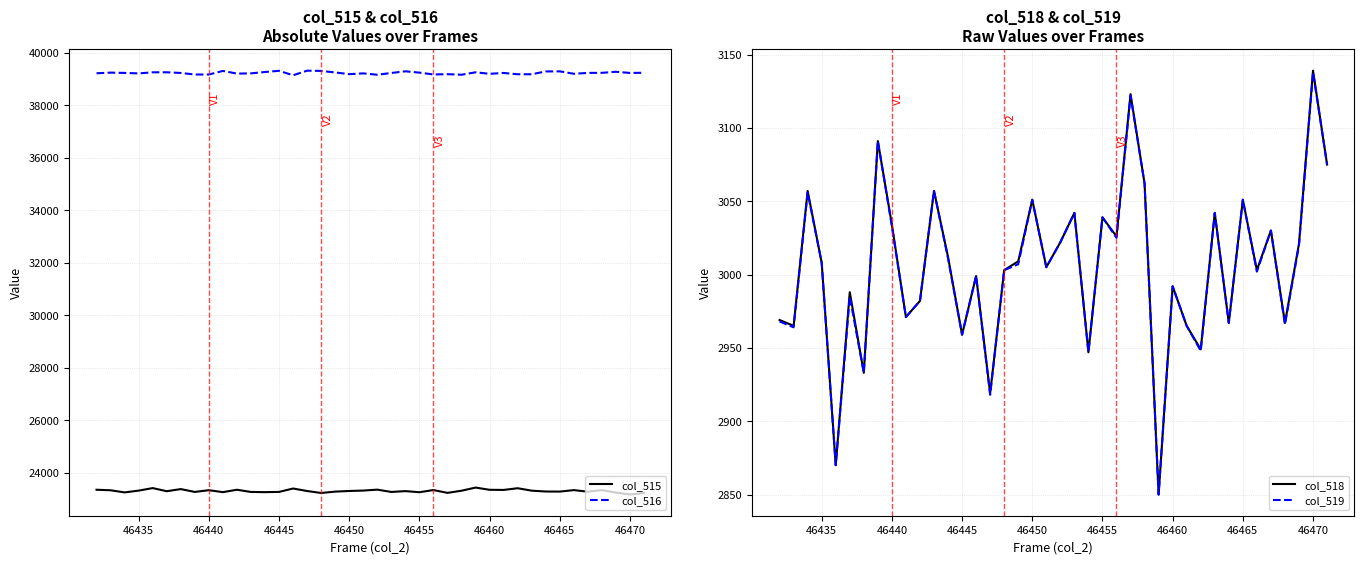

What is the minimum value for col_516?

39135